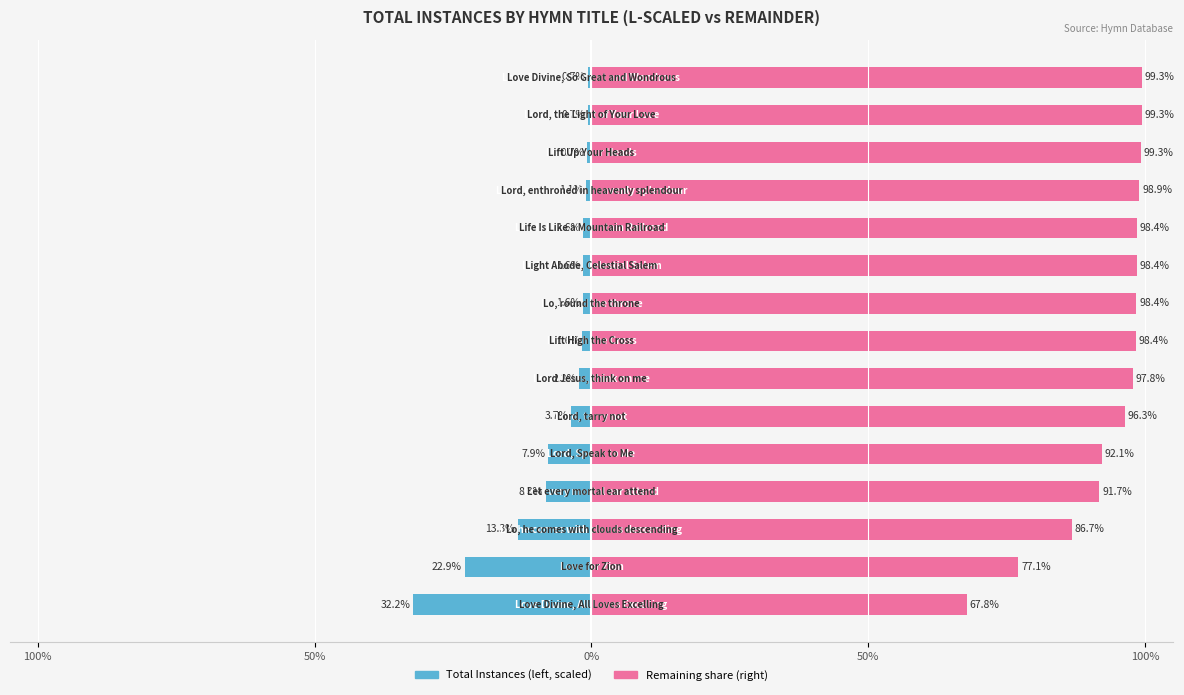

True or false: Total Instances (scaled) has a value of -1.1 at 11.

True